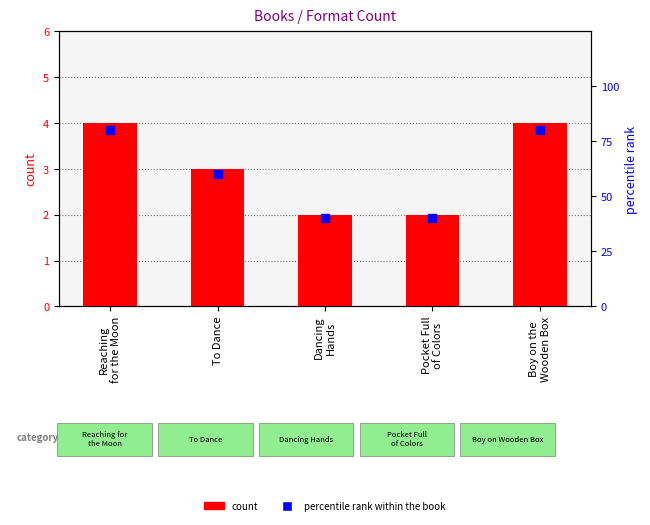

Which series has the widest spread of Y values?

percentile rank within the book